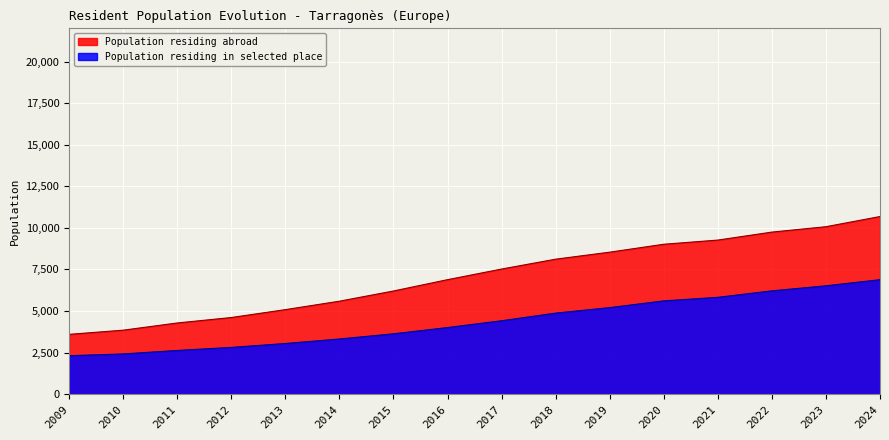

True or false: Population residing abroad and Population residing in selected place intersect in this chart.

False